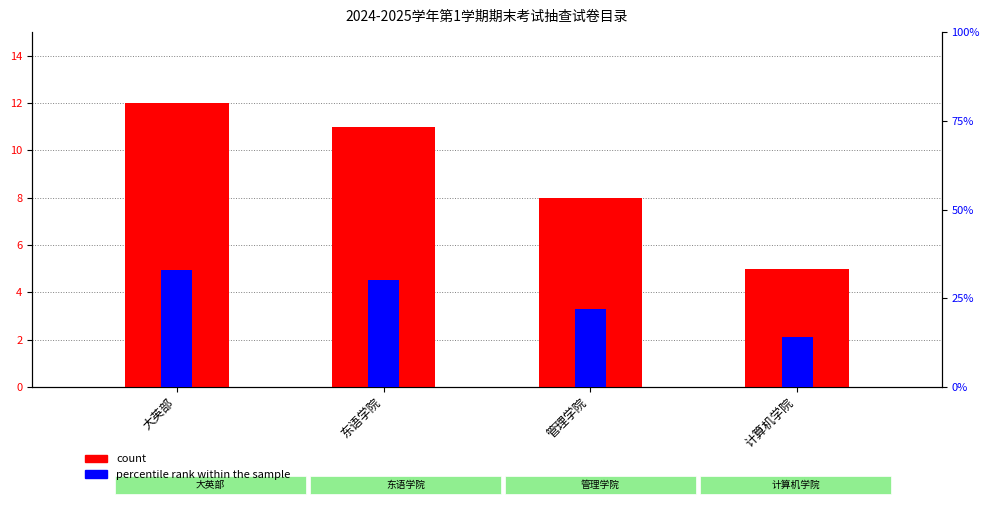

Which series has the widest spread of values?

percentile rank within the sample